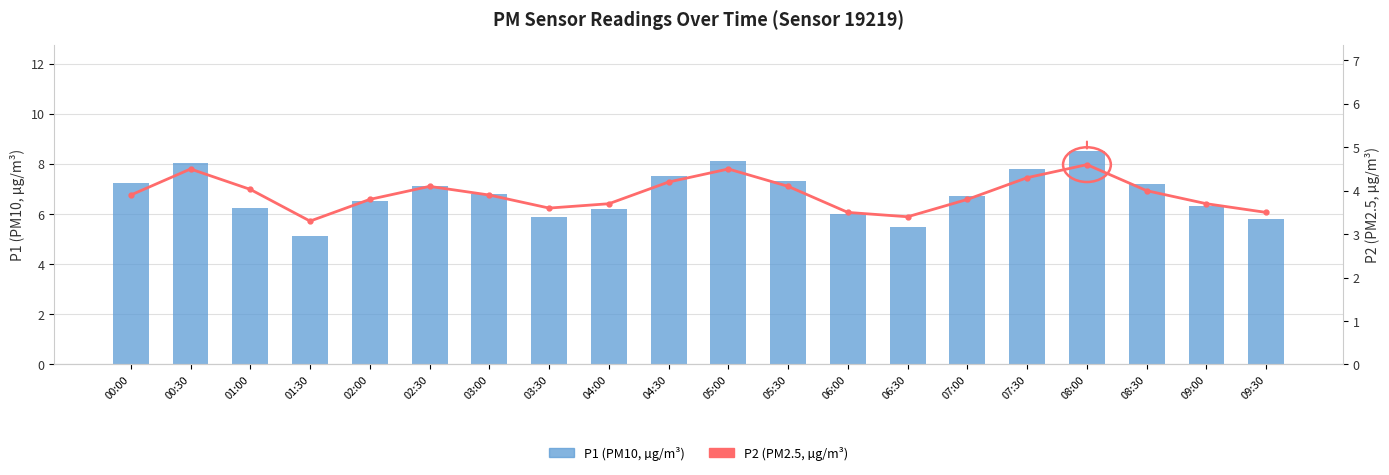

Reading right to left, list all the values displayed in this chart.

P1 (PM10): 09:30=5.8	09:00=6.3	08:30=7.2	08:00=8.5	07:30=7.8	07:00=6.7	06:30=5.5	06:00=6.0	05:30=7.3	05:00=8.1	04:30=7.5	04:00=6.2	03:30=5.9	03:00=6.8	02:30=7.1	02:00=6.5	01:30=5.1	01:00=6.2	00:30=8.1	00:00=7.2
P2 (PM2.5): 09:30=3.5	09:00=3.7	08:30=4.0	08:00=4.6	07:30=4.3	07:00=3.8	06:30=3.4	06:00=3.5	05:30=4.1	05:00=4.5	04:30=4.2	04:00=3.7	03:30=3.6	03:00=3.9	02:30=4.1	02:00=3.8	01:30=3.3	01:00=4.0	00:30=4.5	00:00=3.9